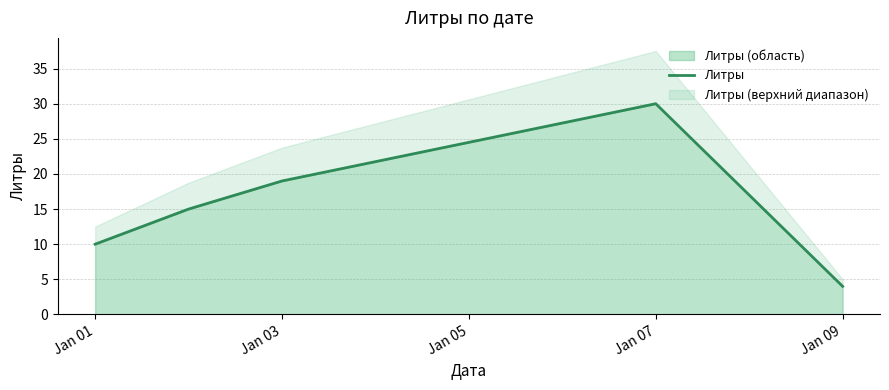

Which category has the highest value in the Литры (область) series?

Jan 07